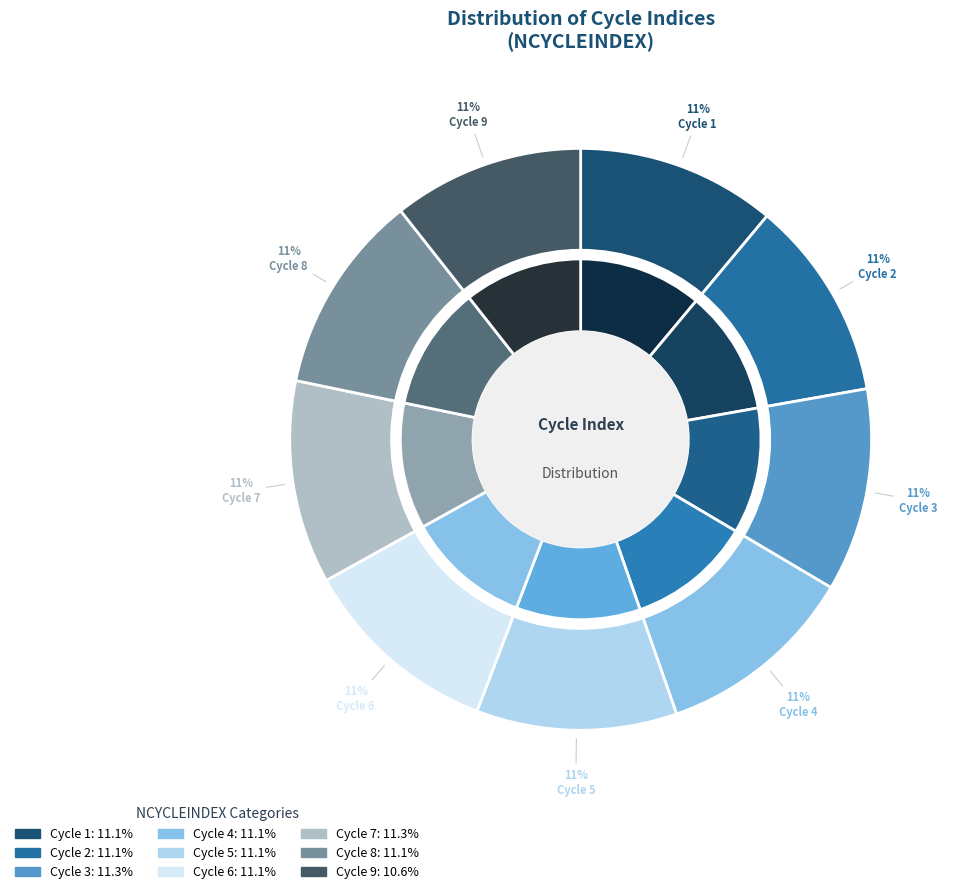

Between 2 and 1, which is larger?

2